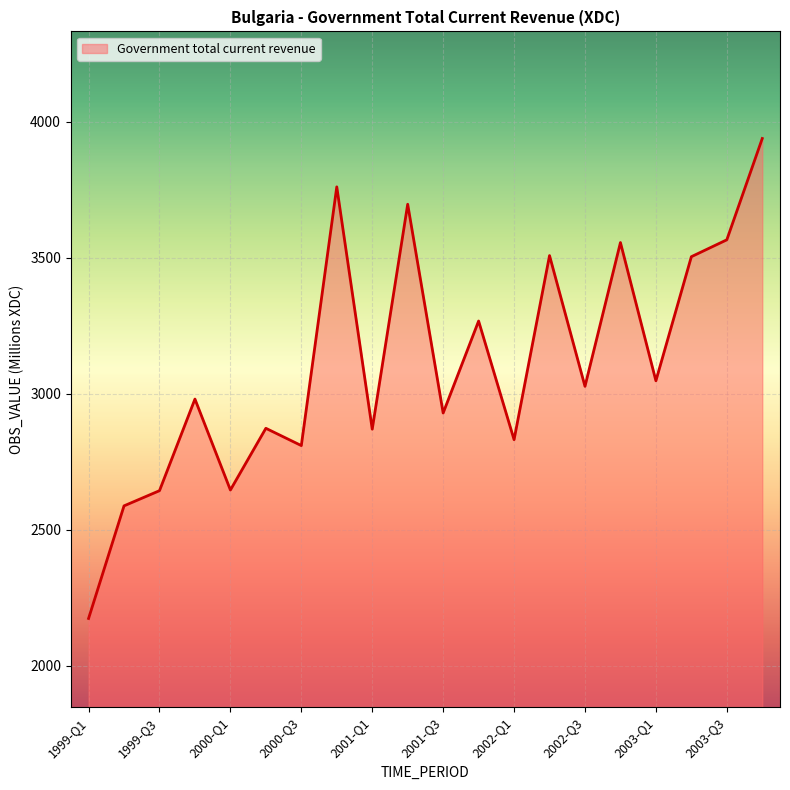

What is the greatest value displayed?

3937.7